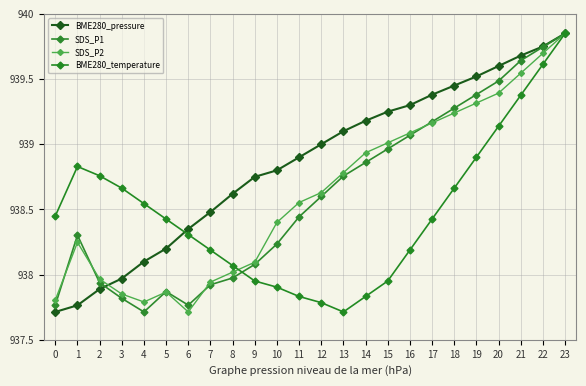

Count the number of categories in the chart.

24